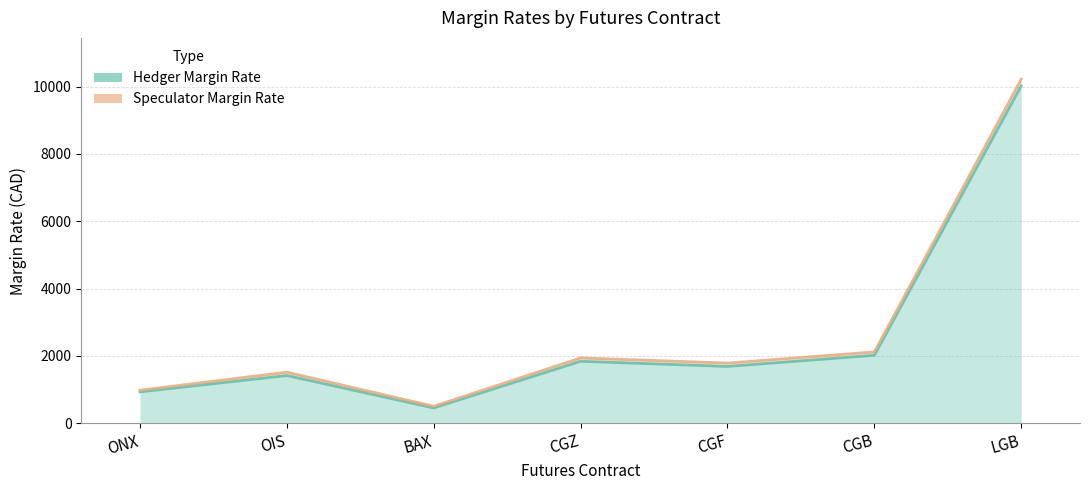

True or false: Hedger Margin Rate has more than 1 interior local peaks.

True